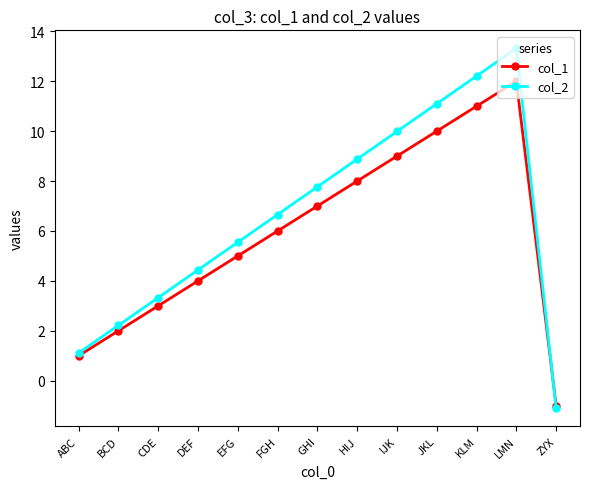

True or false: col_2 has a value of 11.1 at JKL.

True